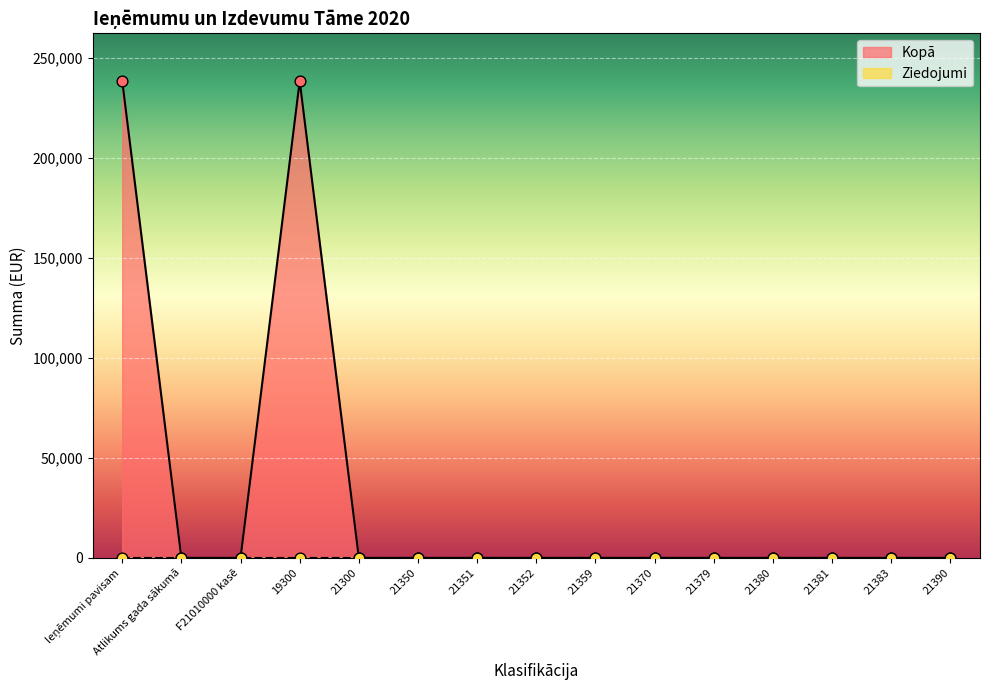

Between 21359 and 21370, which is larger?

21359